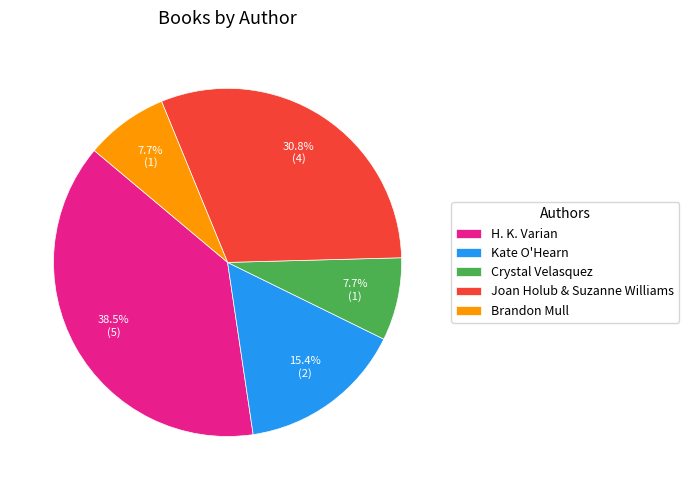

To the nearest percent, what percentage of the pie is Kate O'Hearn?

15%